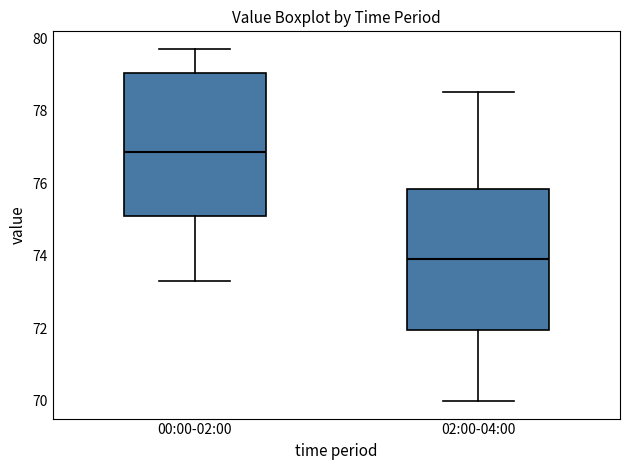

Where is the lower edge of the box for 00:00-02:00 on the y-axis? The values are not printed on the chart, so give them approximately, as read against the axis.

75.2